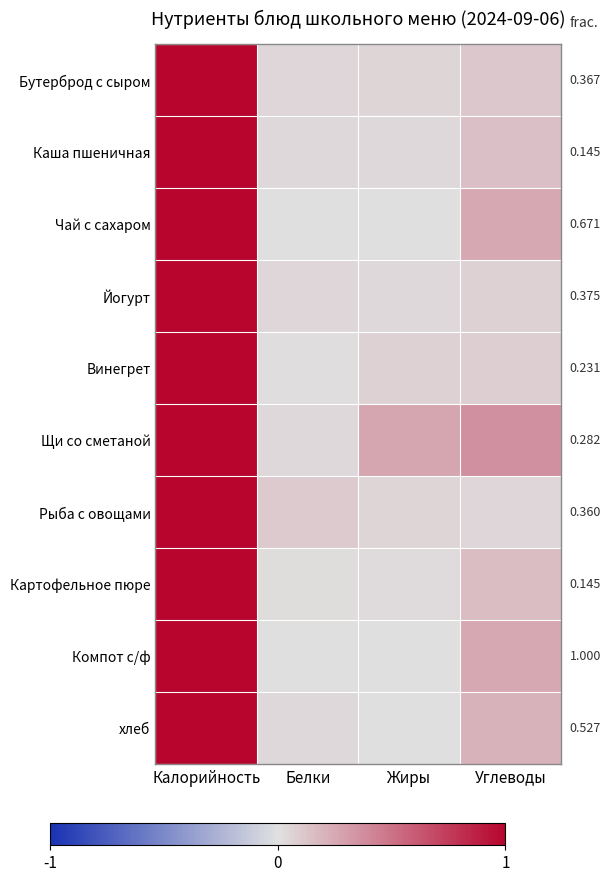

Reading left to right, extract all data points from this chart.

Бутерброд с сыром: Калорийность=1.0	Белки=0.0	Жиры=0.0	Углеводы=0.1
Каша пшеничная: Калорийность=1.0	Белки=0.0	Жиры=0.0	Углеводы=0.1
Чай с сахаром: Калорийность=1.0	Белки=0.0	Жиры=0.0	Углеводы=0.3
Йогурт: Калорийность=1.0	Белки=0.0	Жиры=0.0	Углеводы=0.1
Винегрет: Калорийность=1.0	Белки=0.0	Жиры=0.1	Углеводы=0.1
Щи со сметаной: Калорийность=1.0	Белки=0.0	Жиры=0.3	Углеводы=0.4
Рыба с овощами: Калорийность=1.0	Белки=0.1	Жиры=0.0	Углеводы=0.0
Картофельное пюре: Калорийность=1.0	Белки=0.0	Жиры=0.0	Углеводы=0.2
Компот с/ф: Калорийность=1.0	Белки=0.0	Жиры=0.0	Углеводы=0.3
хлеб: Калорийность=1.0	Белки=0.0	Жиры=0.0	Углеводы=0.2